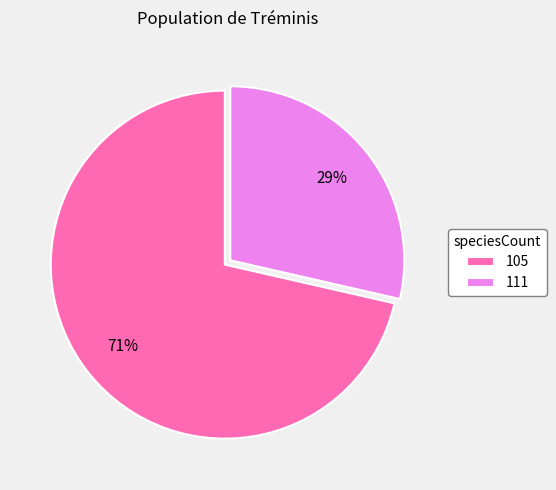

Rank the categories by value from lowest to highest.

111, 105